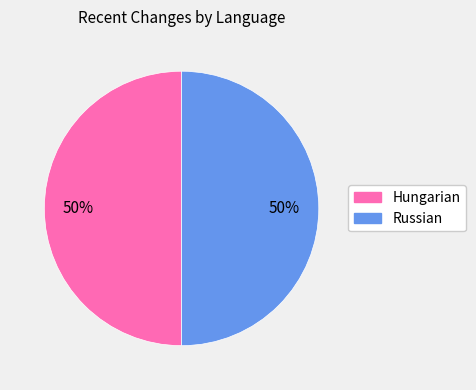

To the nearest percent, what is the average slice percentage?

50%